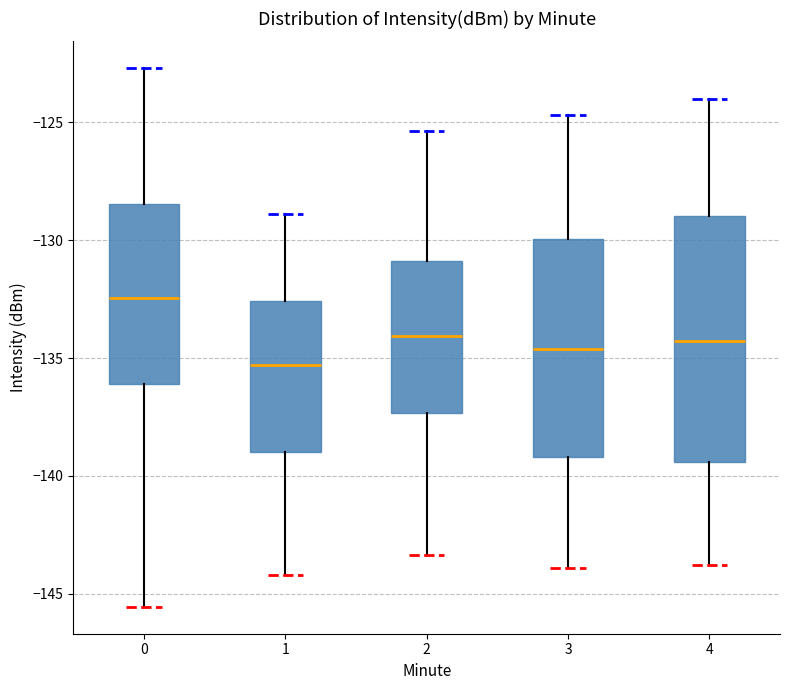

Reading left to right, transcribe this box plot: for each box, give where its median line is, the range the box spans, and where its two whiskers end, as read against the y-axis. The values are not printed on the chart, so give them approximately, as read against the axis.

0: median -132.5, box -136.0 to -128.5, whiskers -145.5 to -122.5
1: median -135.5, box -139.0 to -132.5, whiskers -144.0 to -129.0
2: median -134.0, box -137.5 to -131.0, whiskers -143.5 to -125.5
3: median -134.5, box -139.0 to -130.0, whiskers -144.0 to -124.5
4: median -134.5, box -139.5 to -129.0, whiskers -144.0 to -124.0